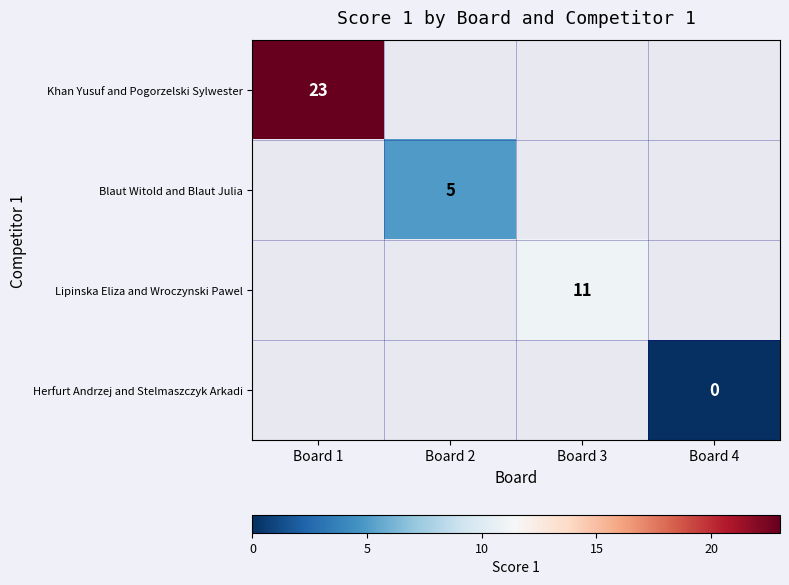

What is the greatest value displayed?

23.0